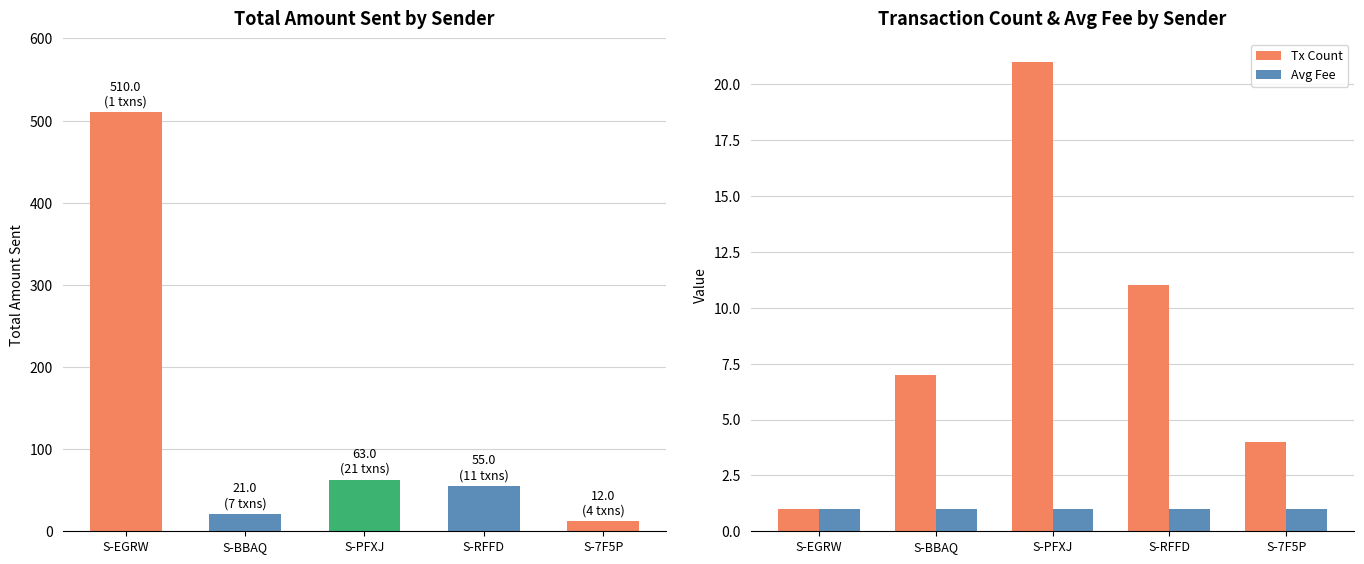

Which category has the lowest value across all series?

S-EGRW